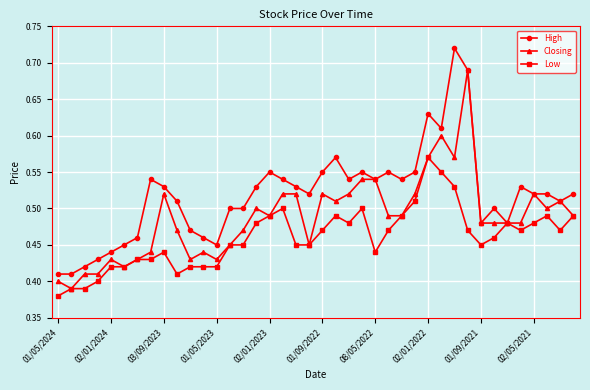

Which series has the widest spread of values?

High